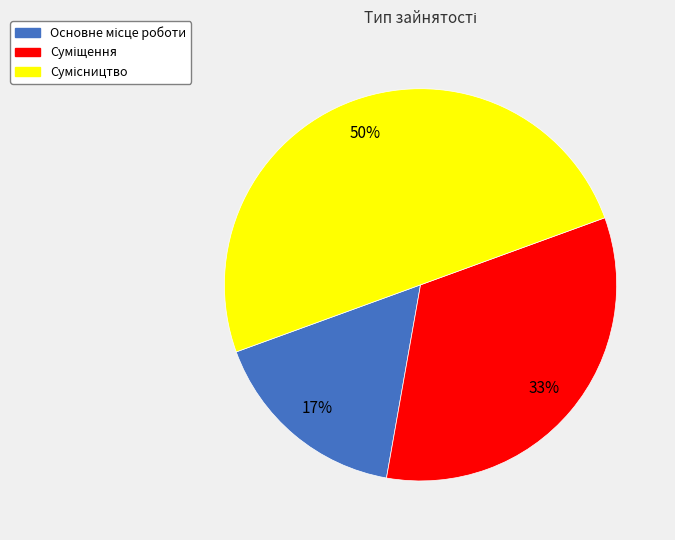

To the nearest percent, what is the difference between the largest and smallest slice percentages?

33%